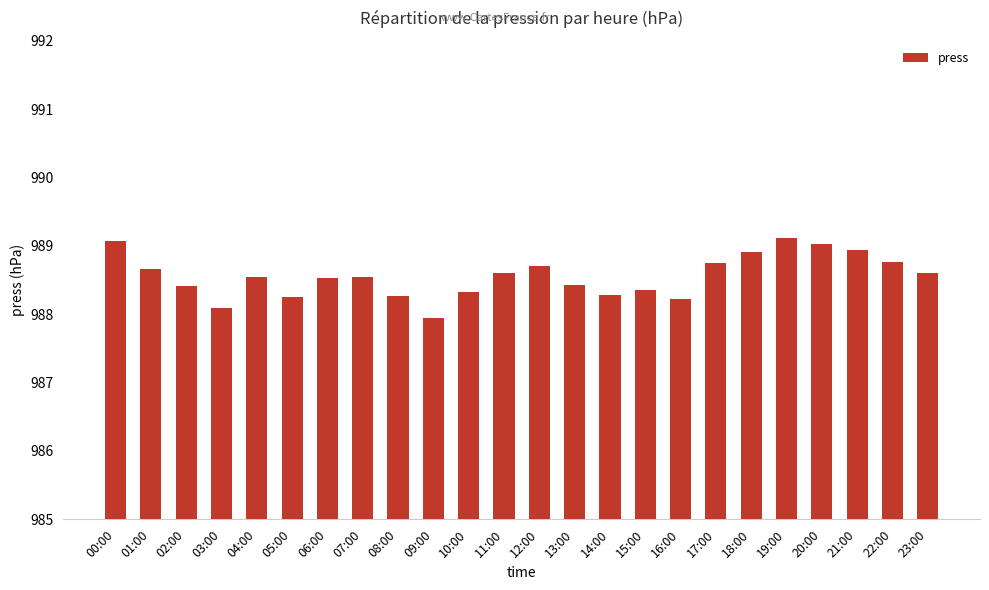

What is the ratio of the value at 15:00 to the value at 08:00?

1.0